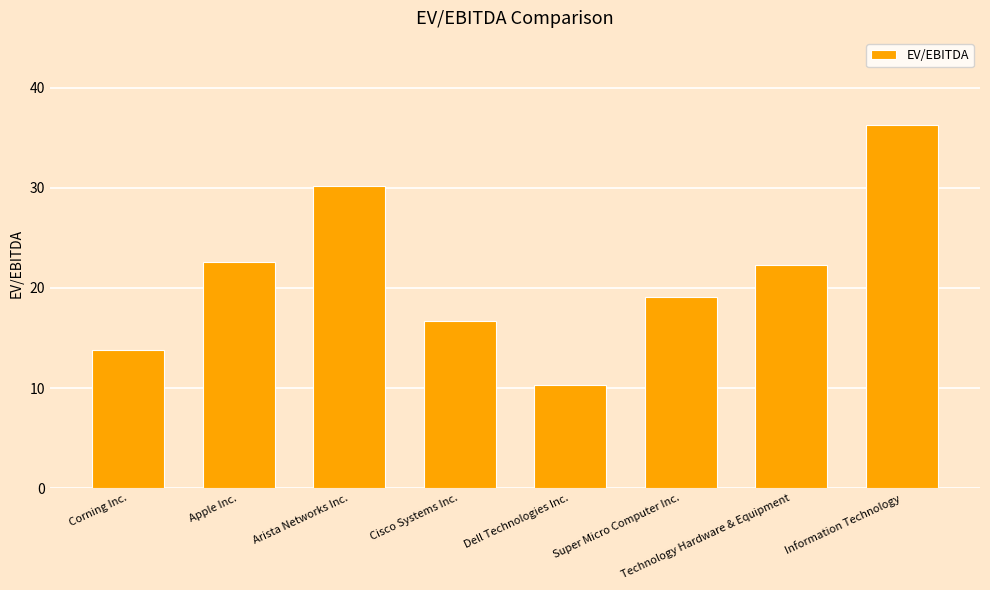

Which has a higher value, Arista Networks Inc. or Information Technology?

Information Technology